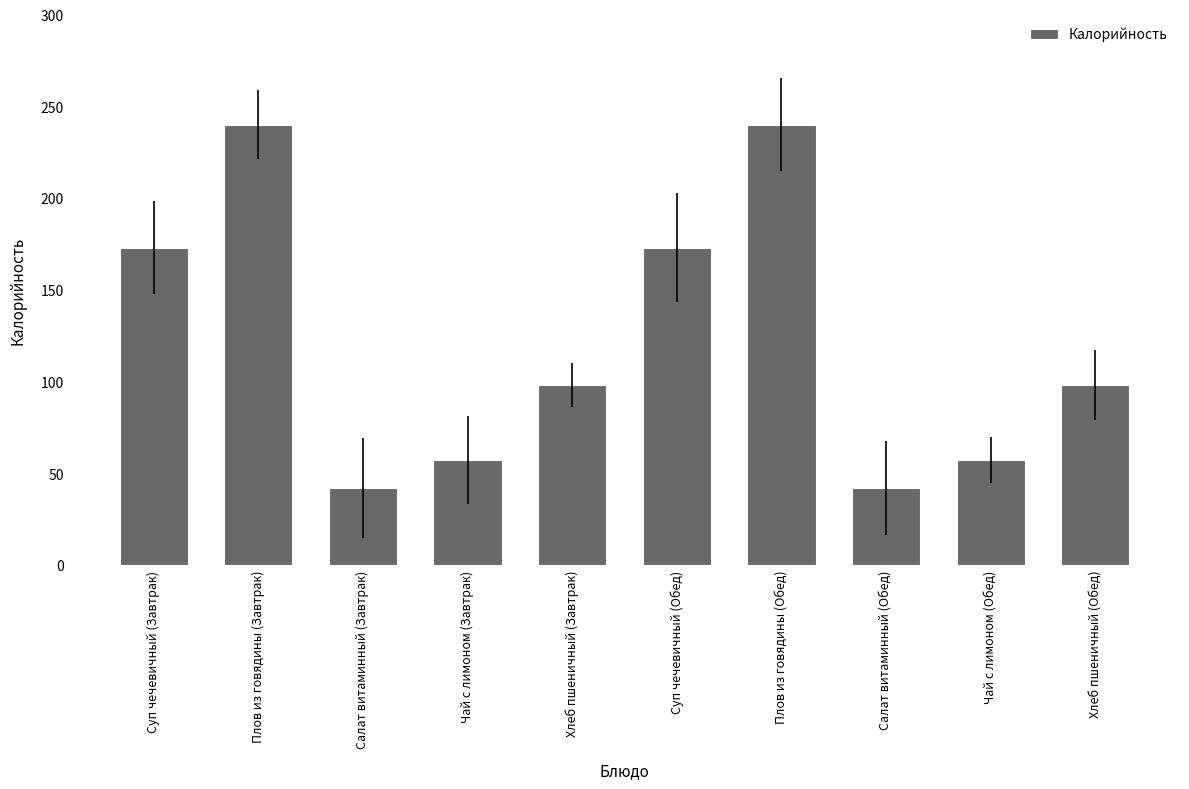

What is the change in value from Плов из говядины (Обед) to Хлеб пшеничный (Обед)?

-142